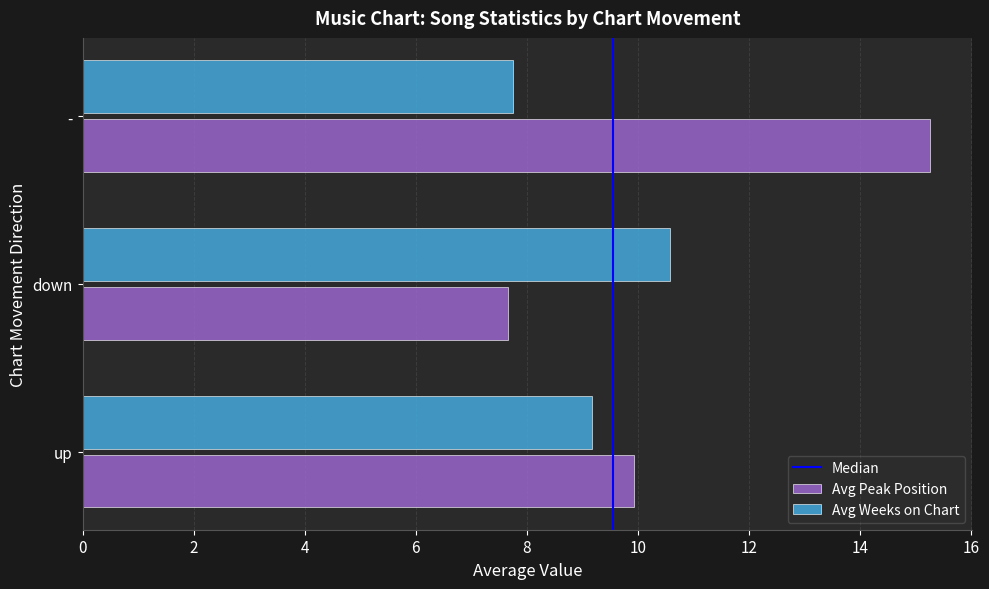

Where is Avg Weeks on Chart nearest to the value 9?

up